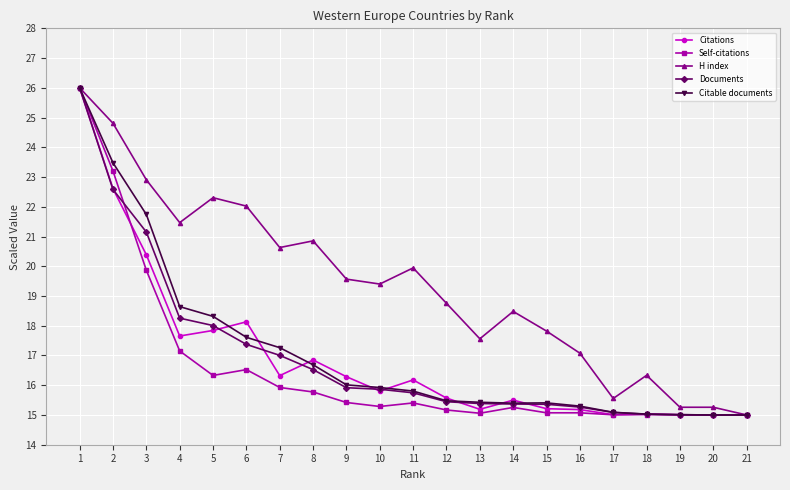

Between 10 and 20, which series saw the biggest shift?

H index